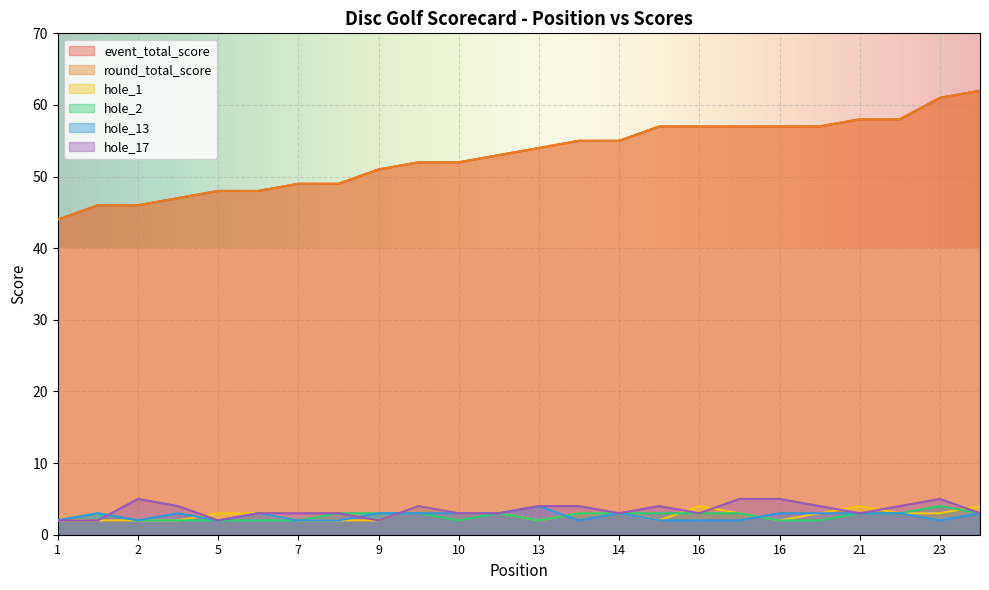

What is the smallest value displayed?

2